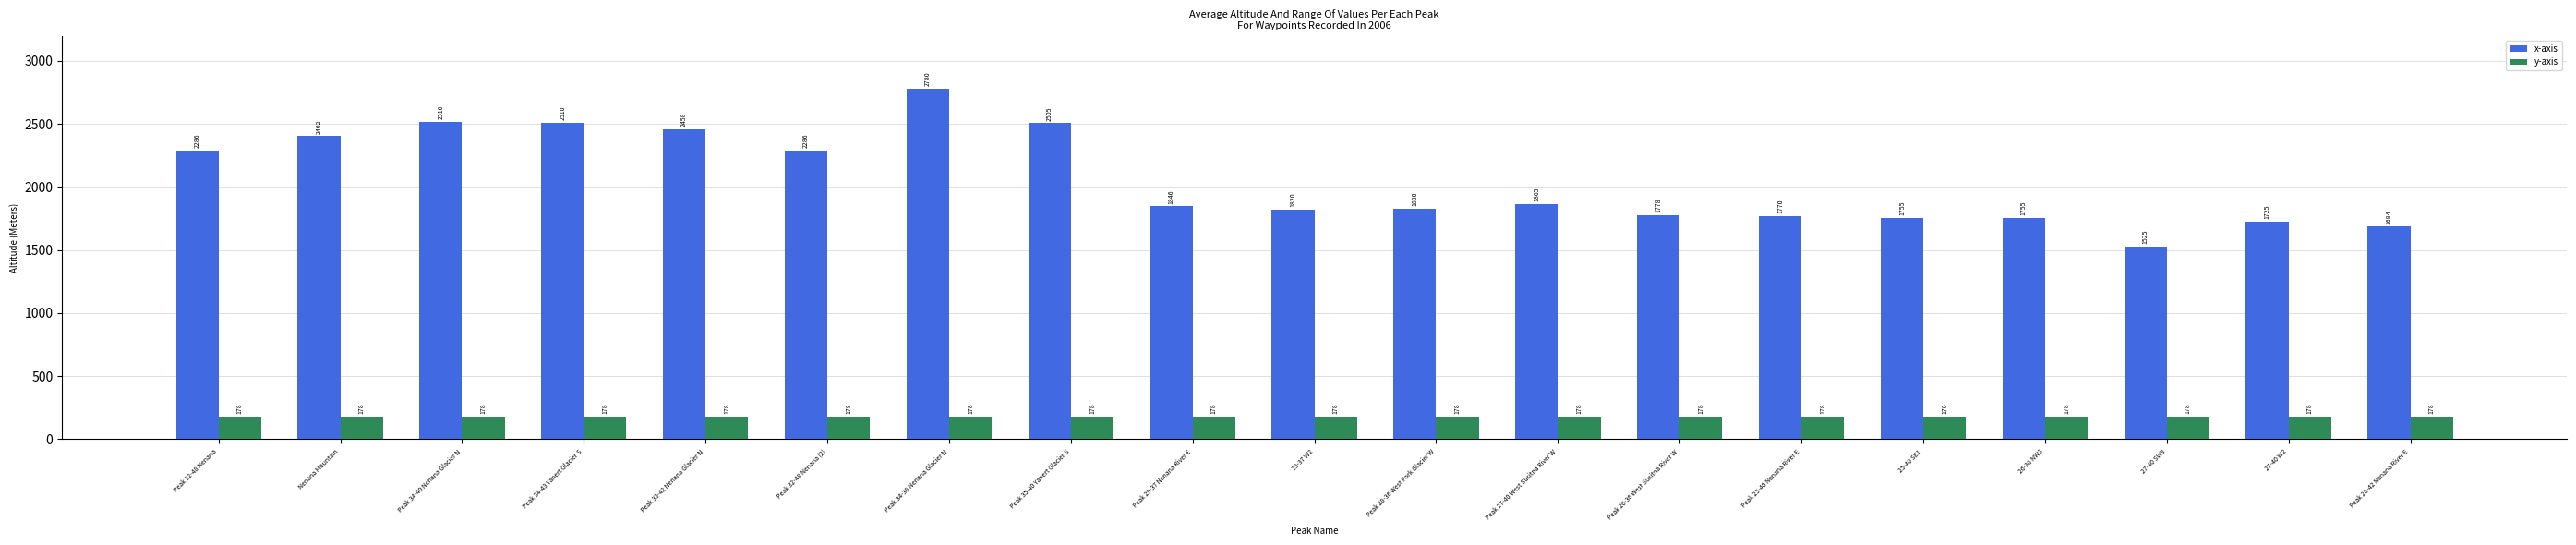

How many groups of bars are there?

19